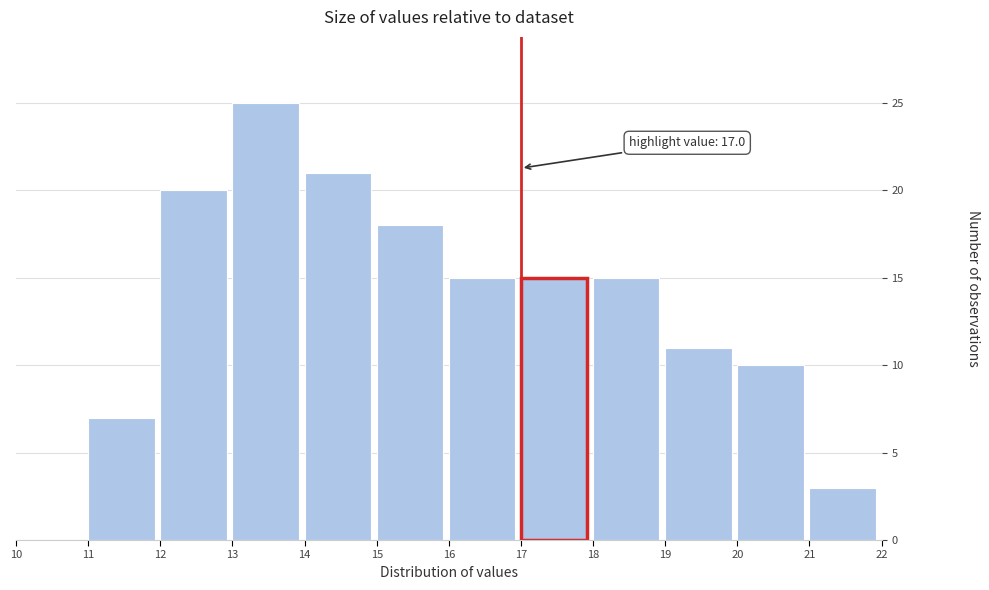

Over which range of the x-axis is the bar tallest?

13 to 14